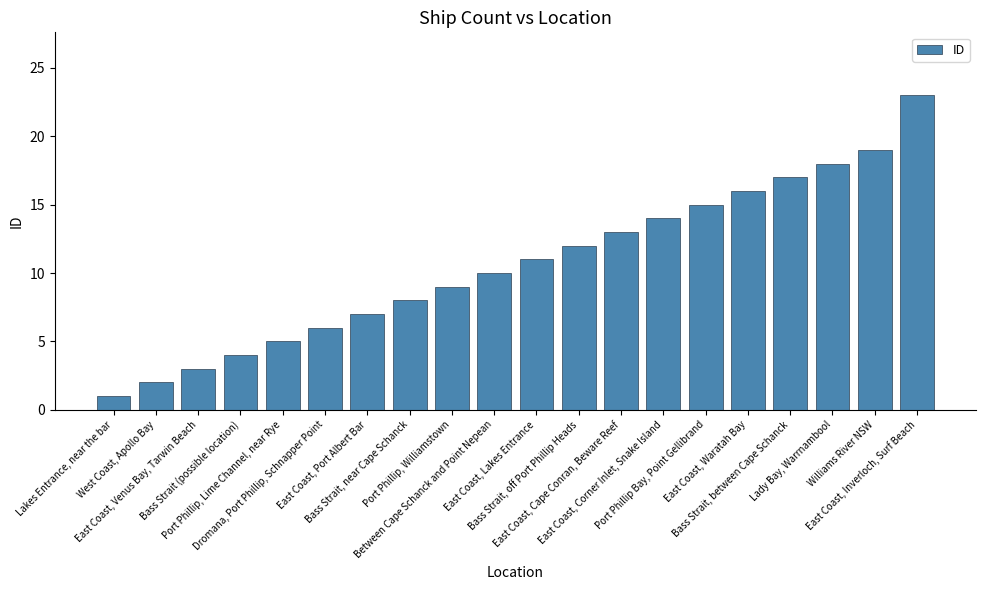

Is it true that the value at West Coast, Apollo Bay is 2?

True